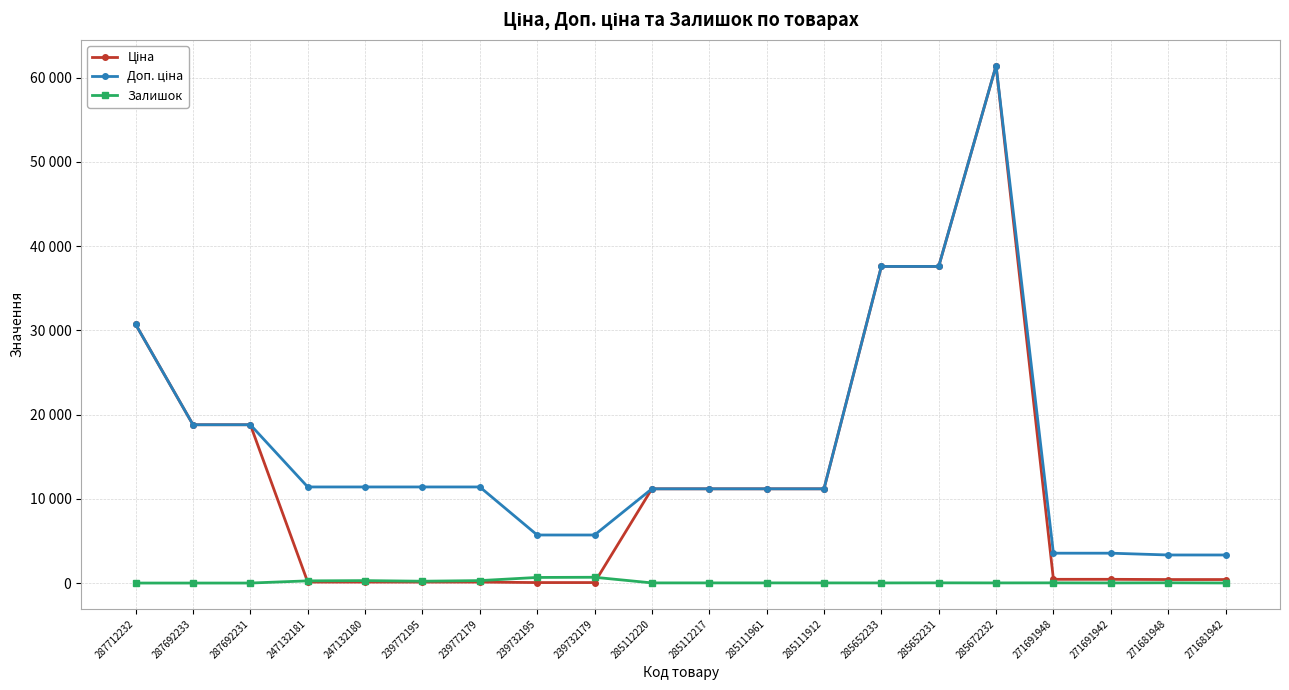

True or false: Доп. ціна and Ціна intersect in this chart.

False